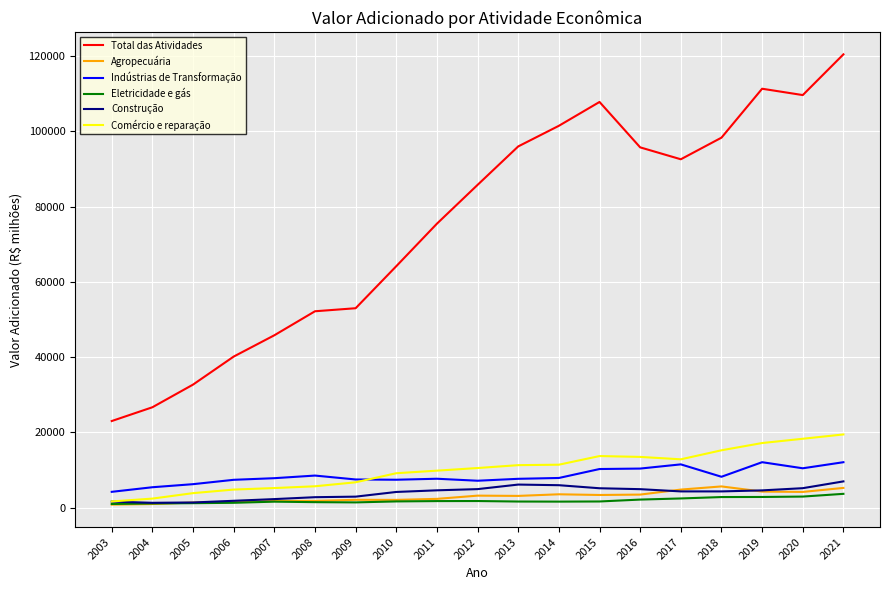

True or false: Total das Atividades and Eletricidade e gás cross at least once.

False